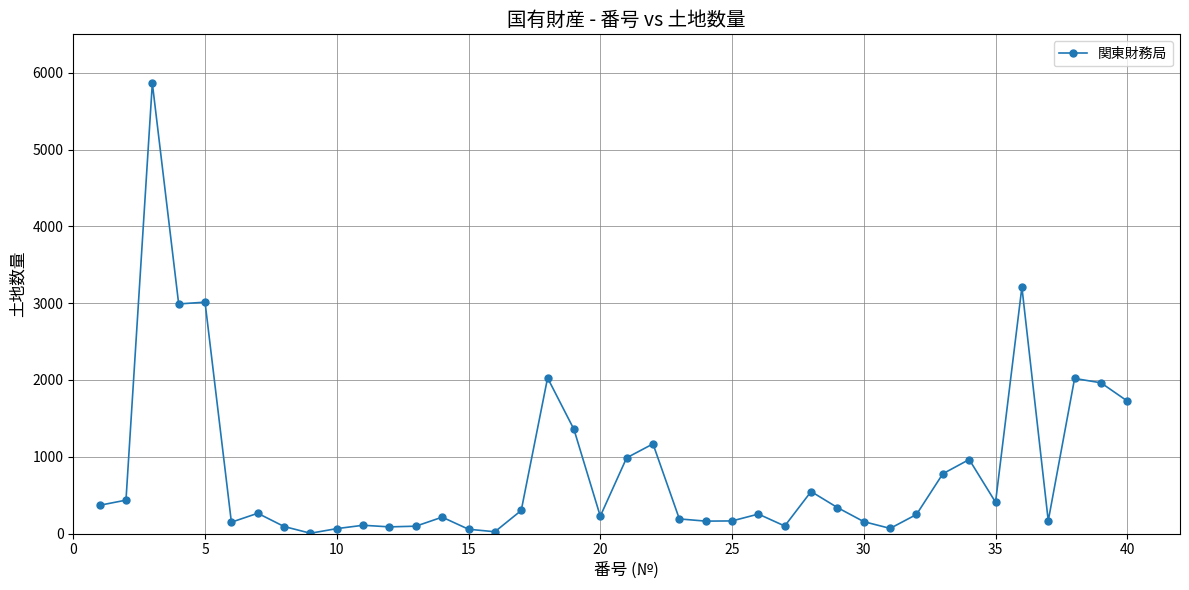

What is the maximum value shown in the chart?

5863.5